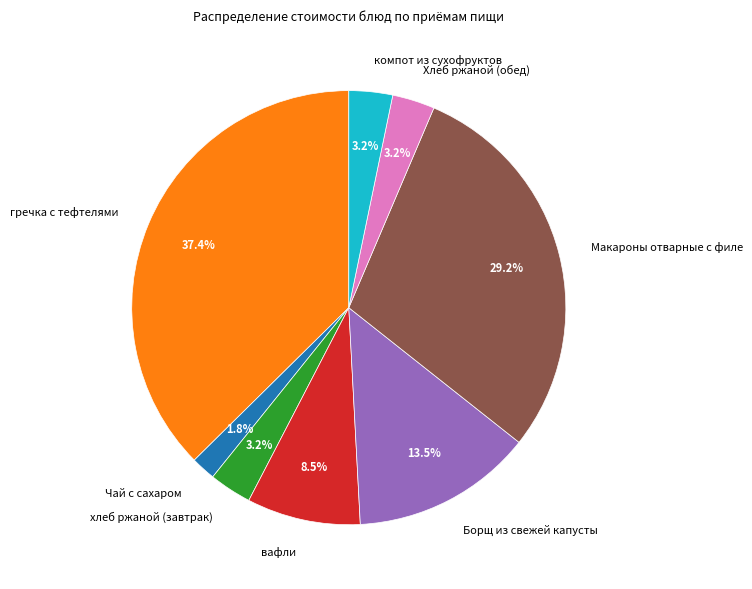

To the nearest percent, what is the difference between the largest and smallest slice percentages?

36%